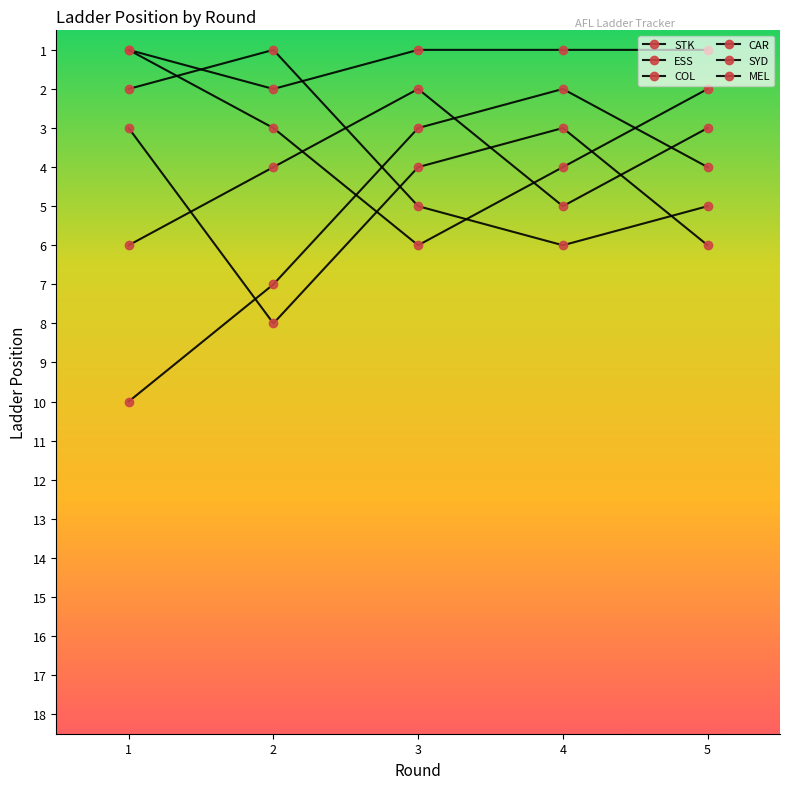

Where is the first local minimum for SYD?

2